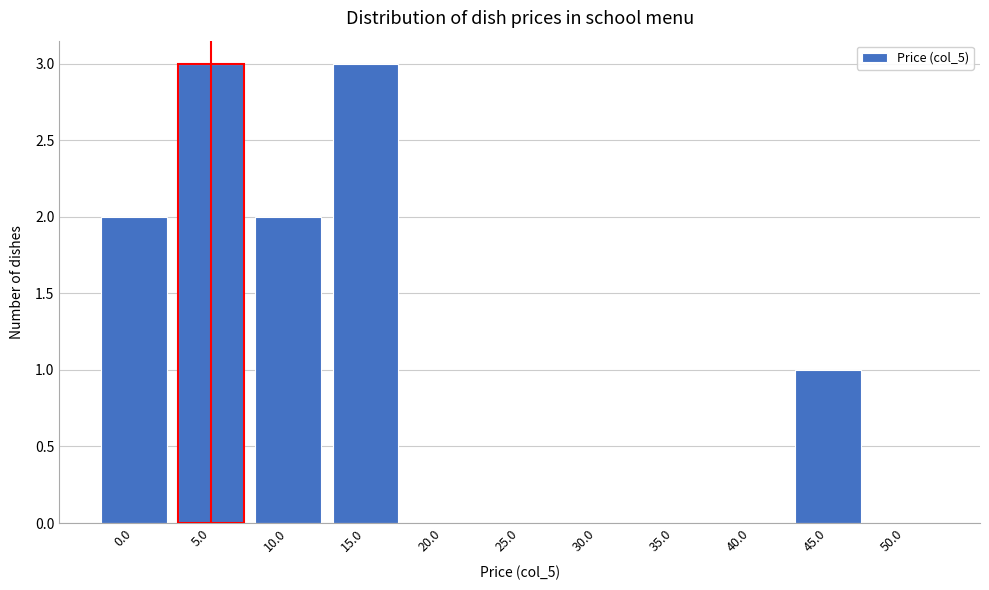

Reading left to right, transcribe all the data shown in this chart.

0.0=2	5.0=3	10.0=2	15.0=3	20.0=0	25.0=0	30.0=0	35.0=0	40.0=0	45.0=1	50.0=0